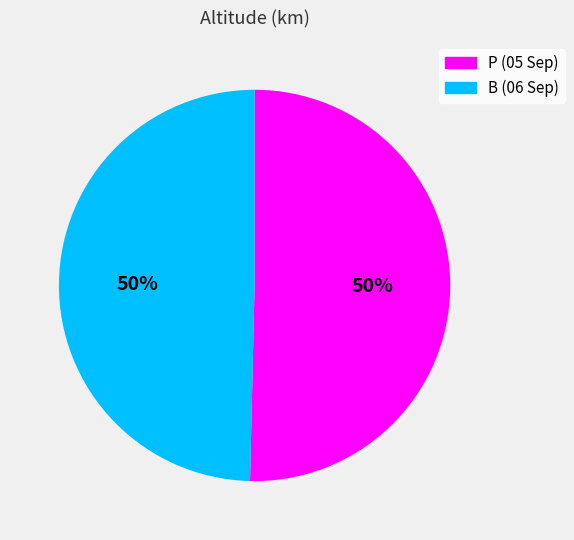

Is it true that B (06 Sep) is 50% of the pie?

True